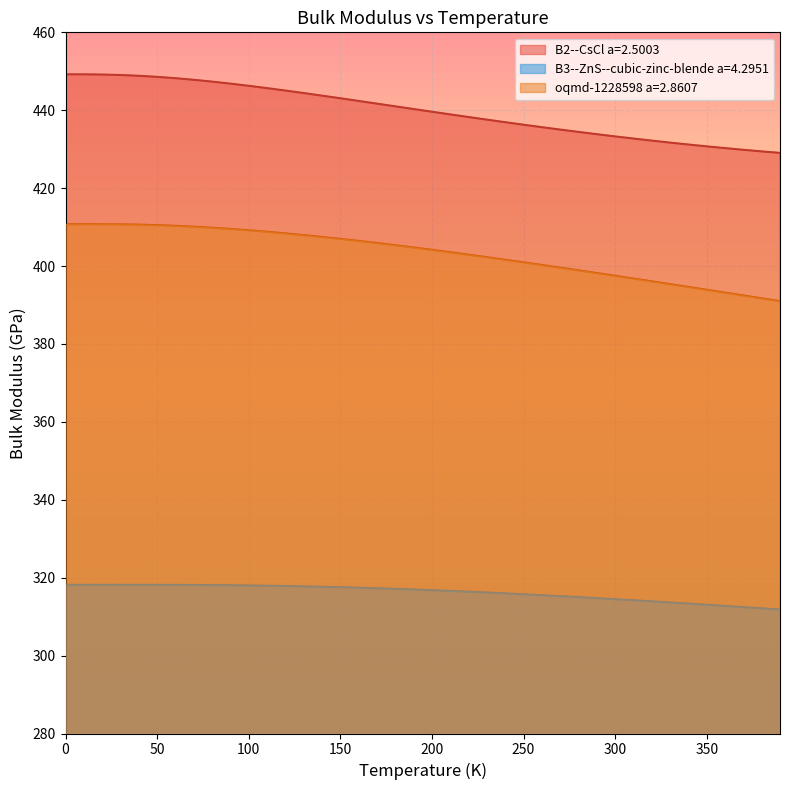

Is the value of B3--ZnS--cubic-zinc-blende a=4.2951 at 950.0 greater than the value of B2--CsCl a=2.5003 at 1000.0?

No